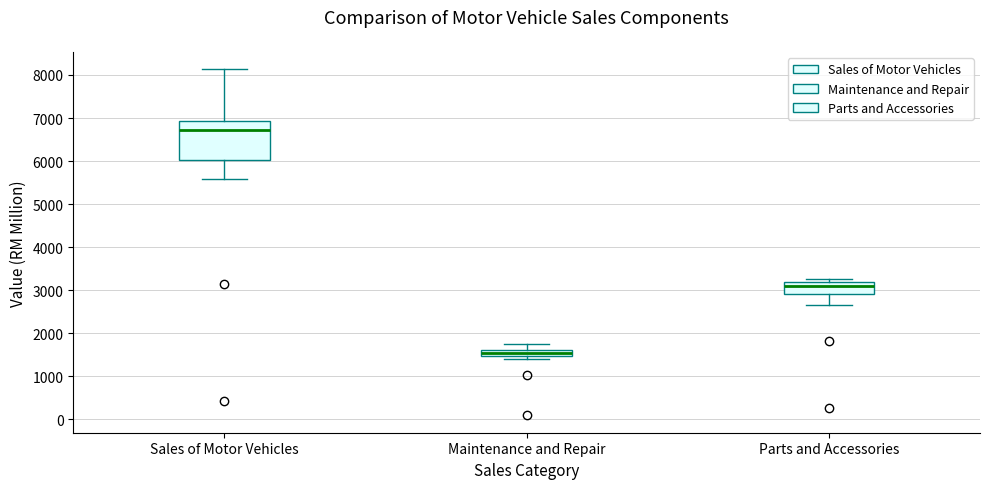

Comparing the boxes themselves (not the whiskers), which one is the tallest?

Sales of Motor Vehicles